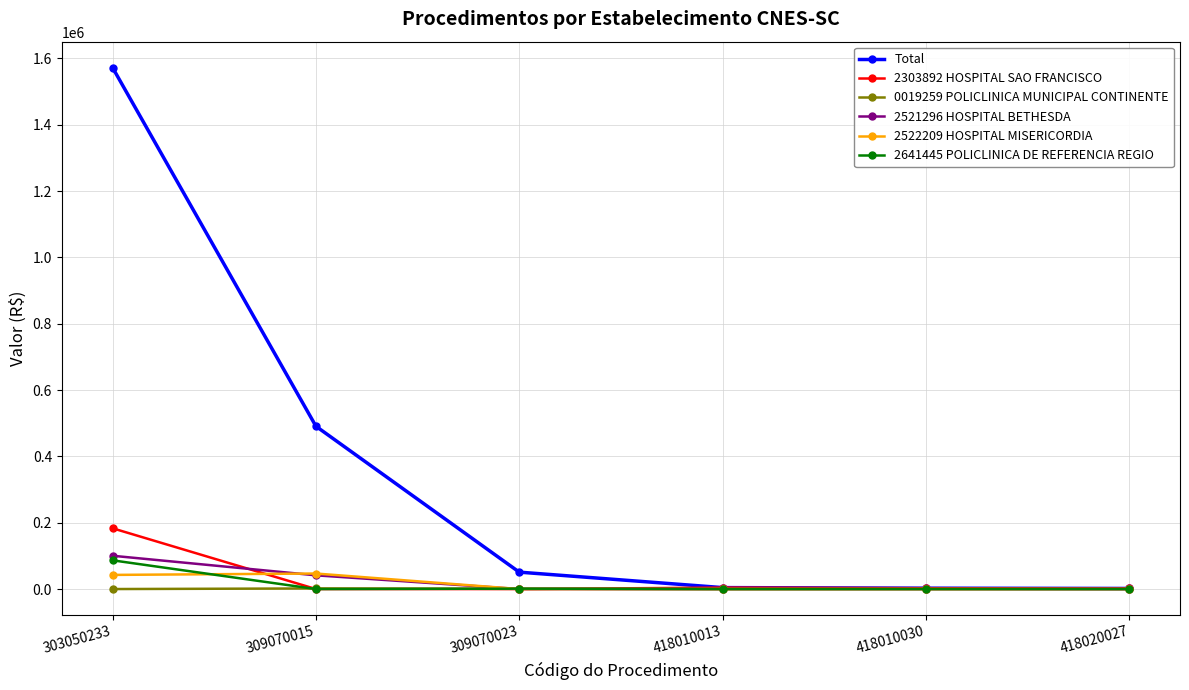

What is the difference between the second highest and minimum values in the 2521296 HOSPITAL BETHESDA series?

41400.0